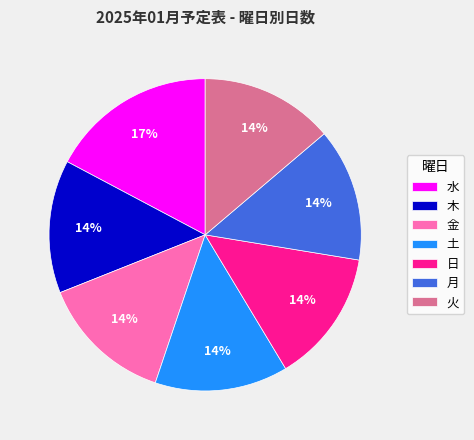

Is there any slice that represents more than half of the pie?

No